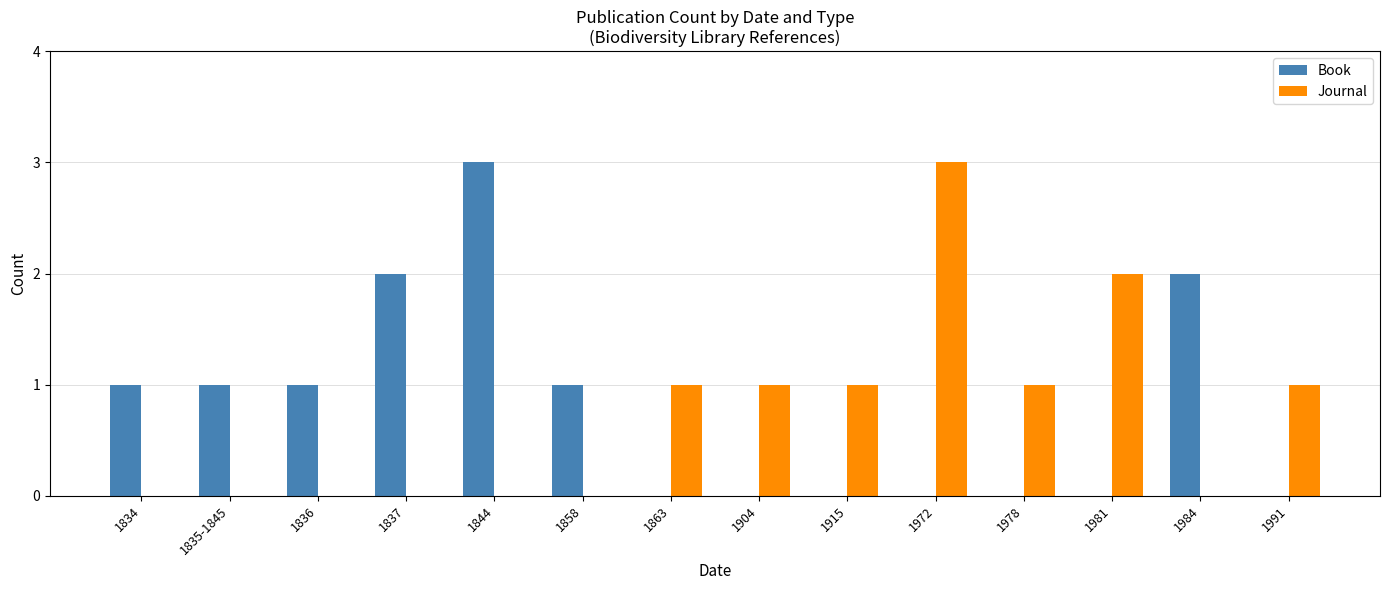

What are all the series names shown in the legend?

Book, Journal